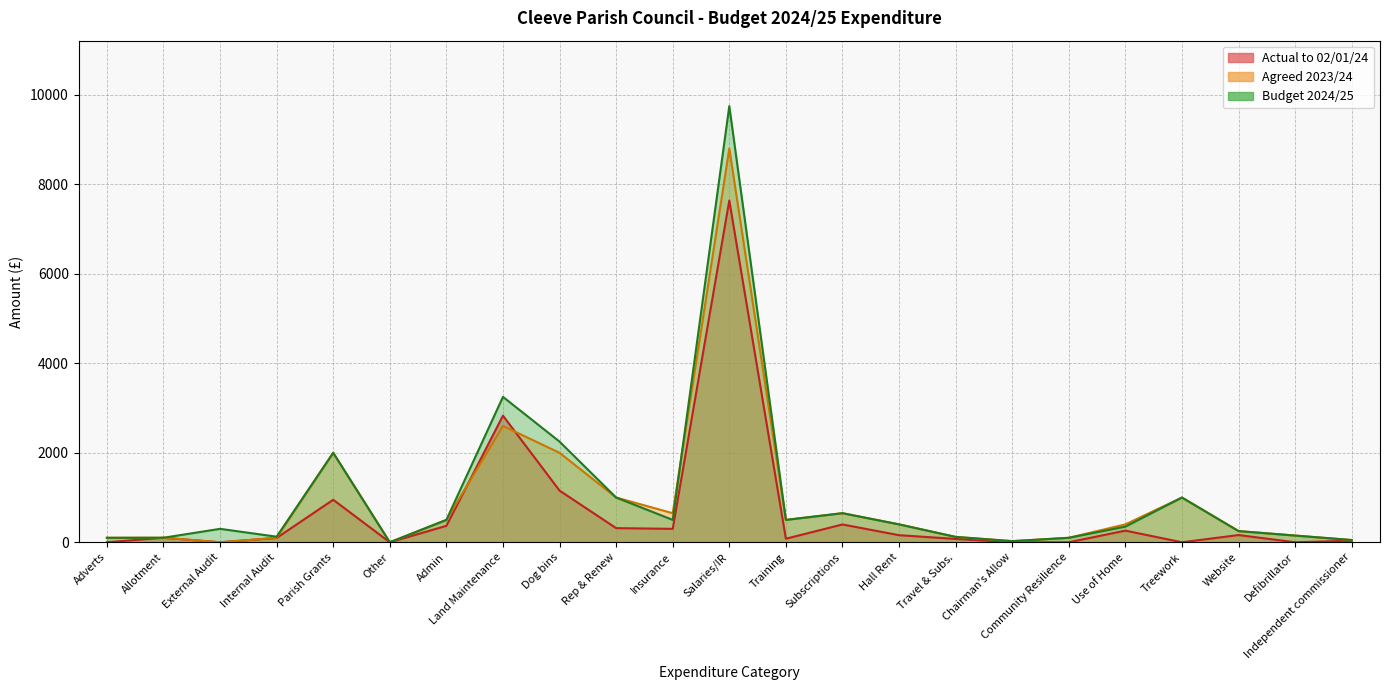

True or false: Agreed 2023/24 has a value of 650.0 at Insurance.

True